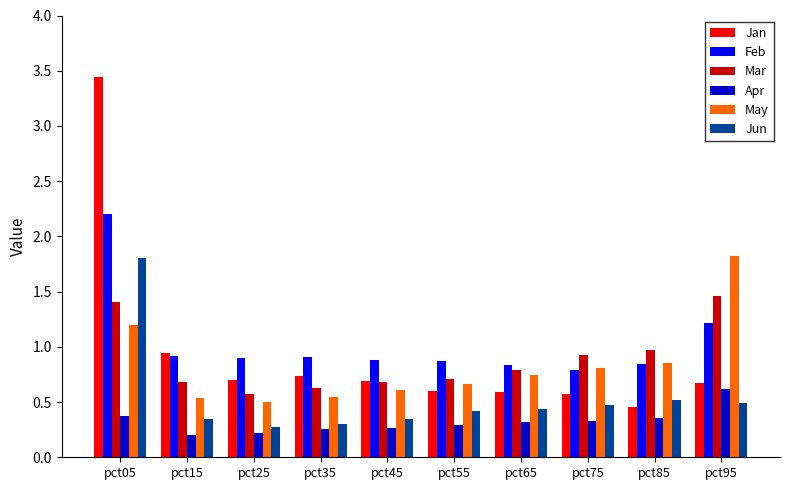

The Mar series shows 1.5 at pct95. True or false?

True